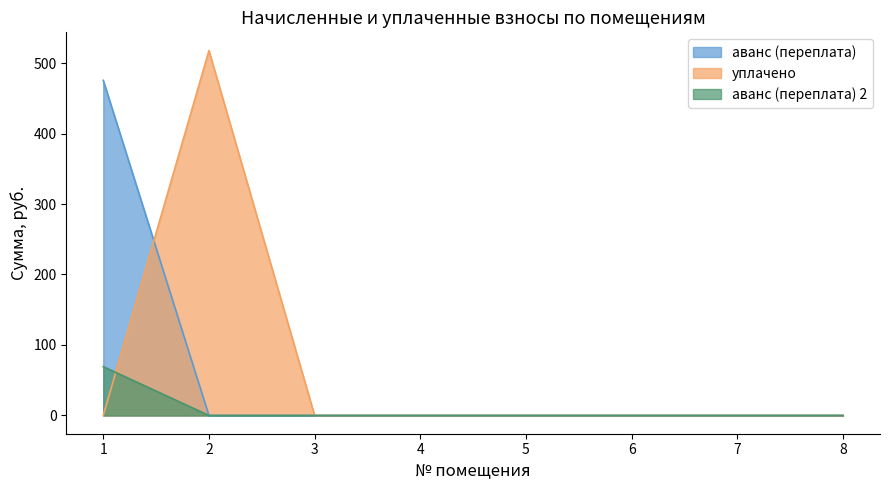

How many categories are shown in the chart?

8